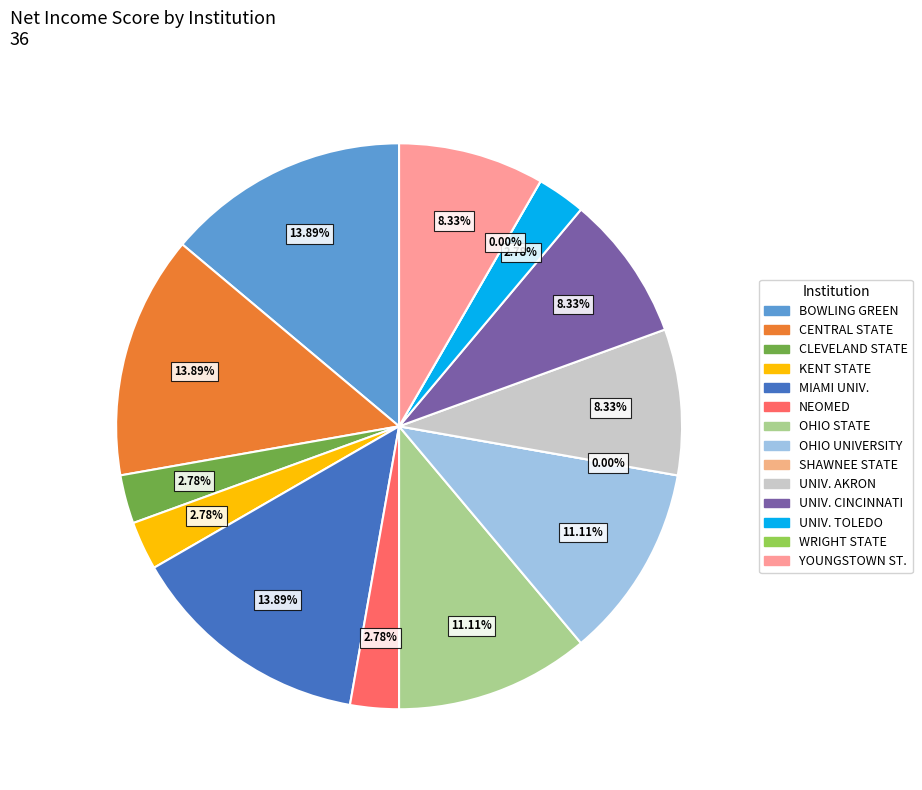

What percentage is the UNIV. AKRON slice, to the nearest percent?

8%